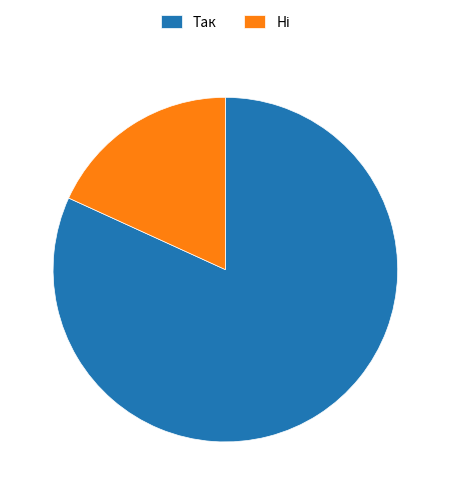

The Так slice represents 82% of the pie. True or false?

True